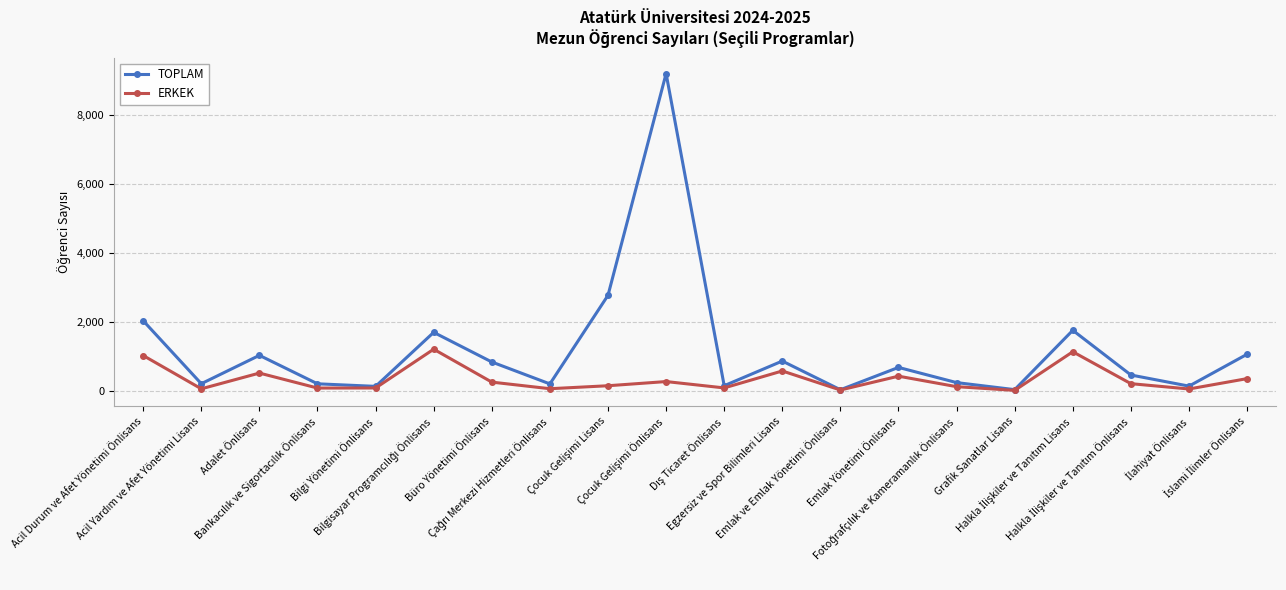

True or false: ERKEK has more than 1 interior local peaks.

True